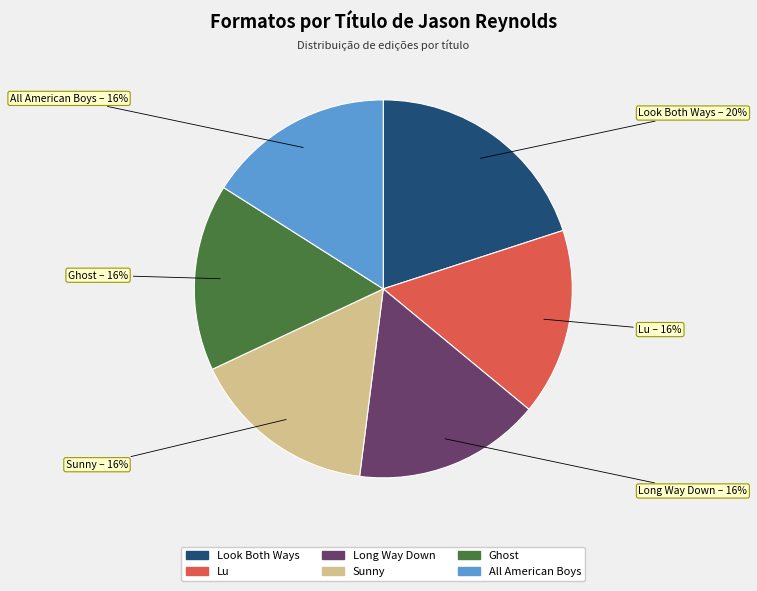

Is it true that Long Way Down is 23% of the pie?

False